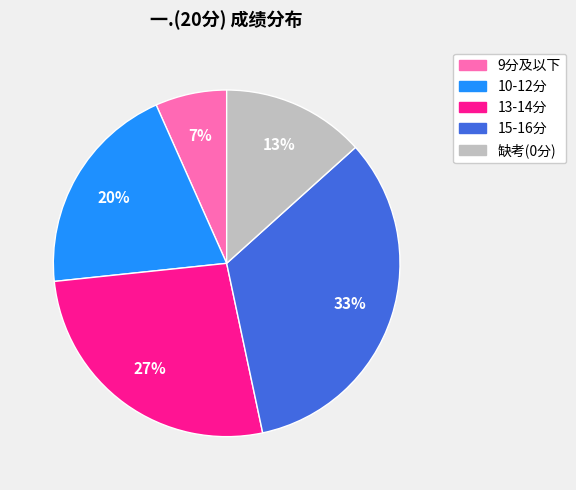

To the nearest percent, what is the average slice percentage?

20%